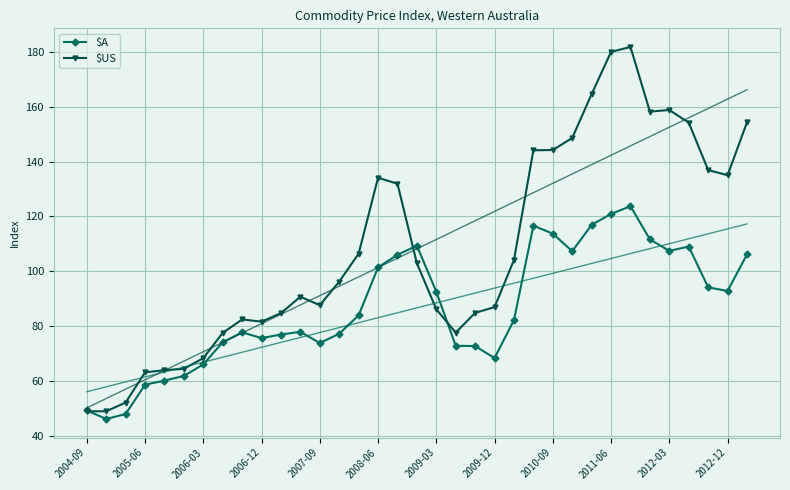

In $A, how many points are lower than both neighbors (excluding endpoints)?

7